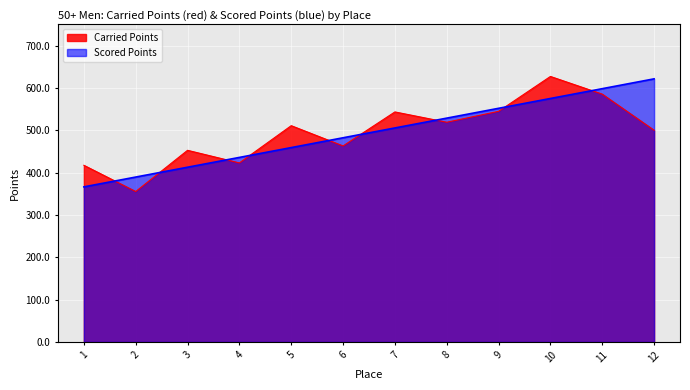

True or false: Scored Points has more than 2 points higher than both neighbors.

False